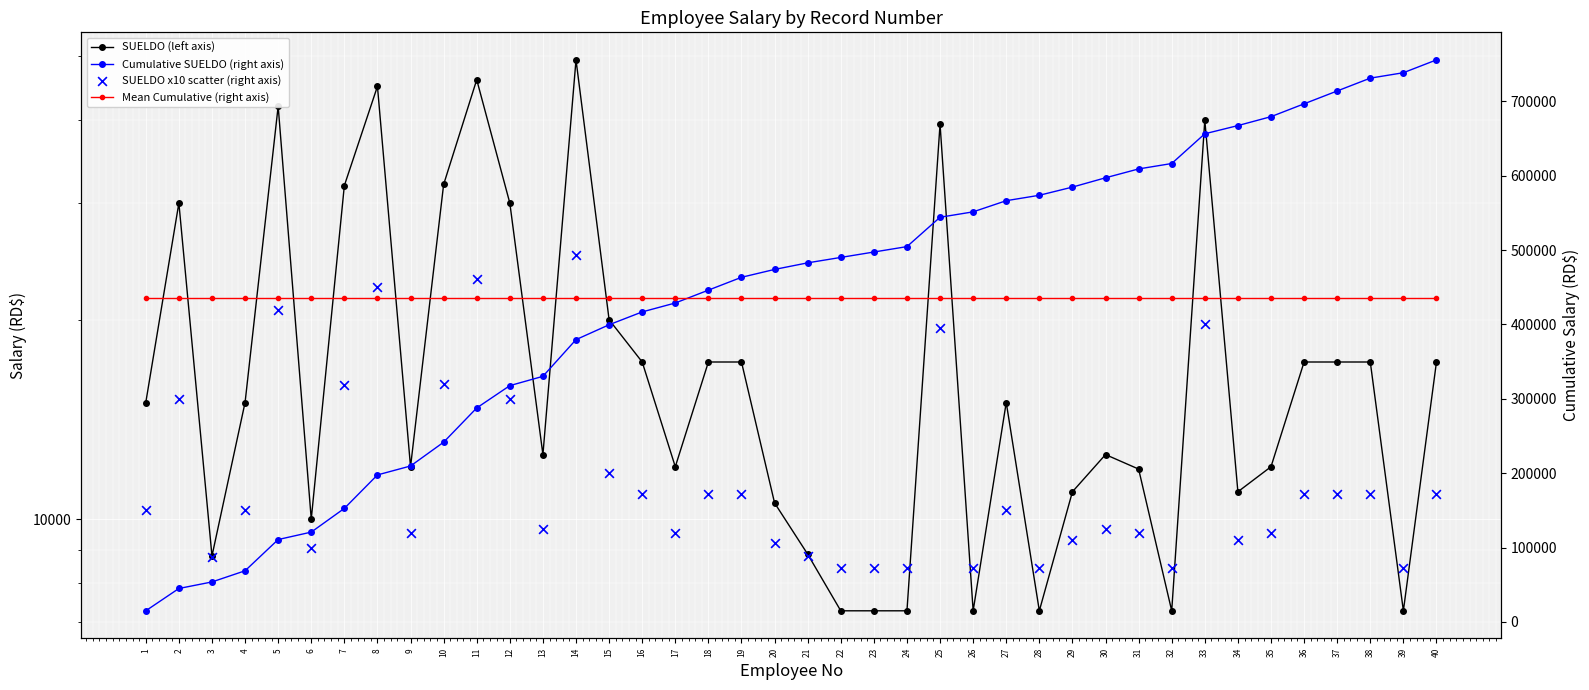

Which series contains the highest Y value?

Cumulative SUELDO (right axis)